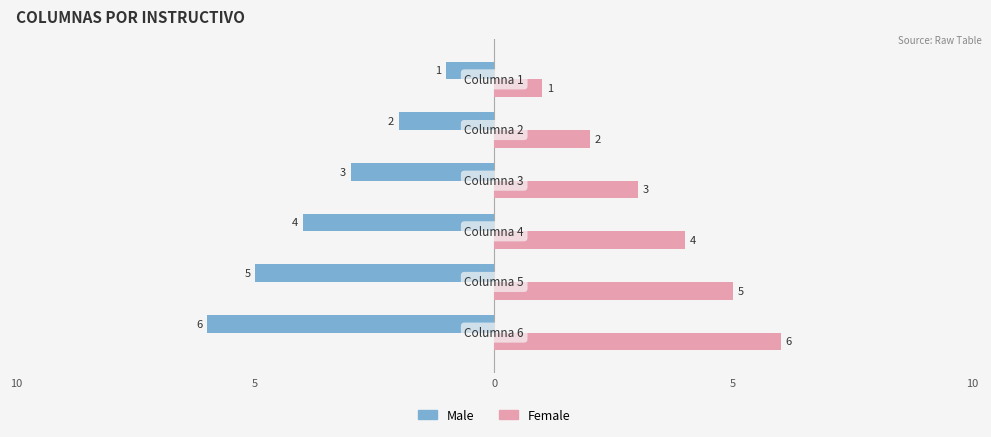

Which series has the largest range (max minus min)?

Male